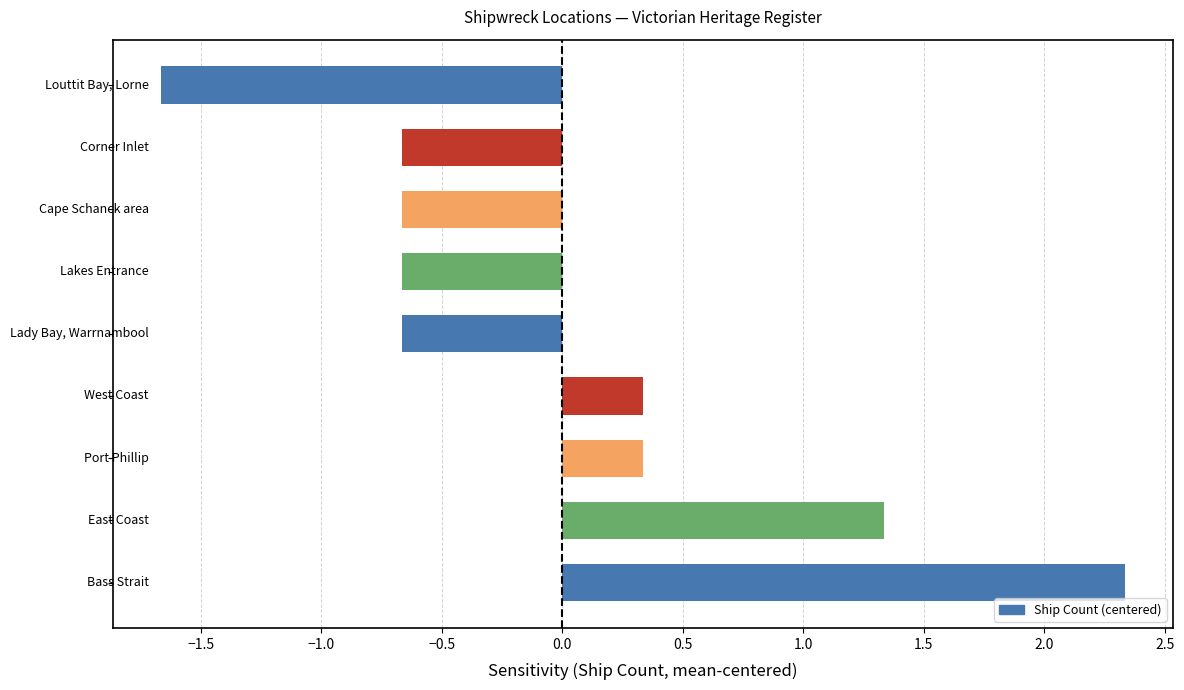

What is the difference between the maximum and minimum values?

4.0